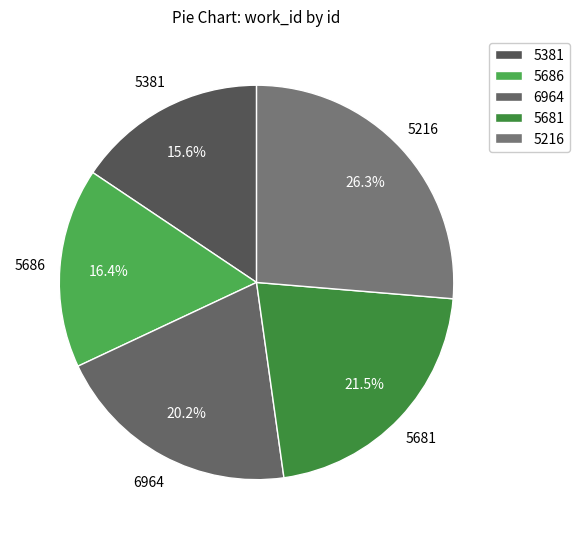

How many slices are in this pie chart?

5